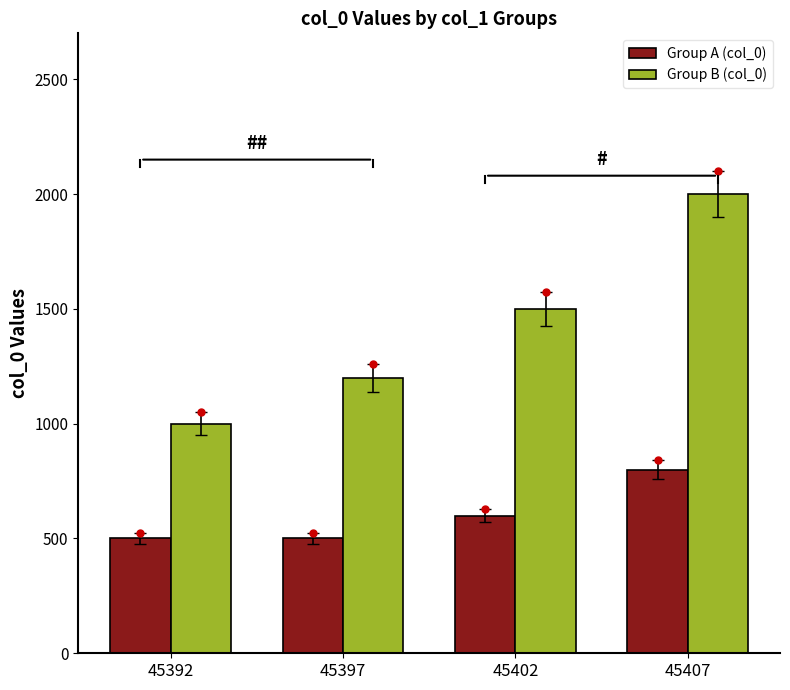

Which series has the largest range (max minus min)?

Group B (col_0)